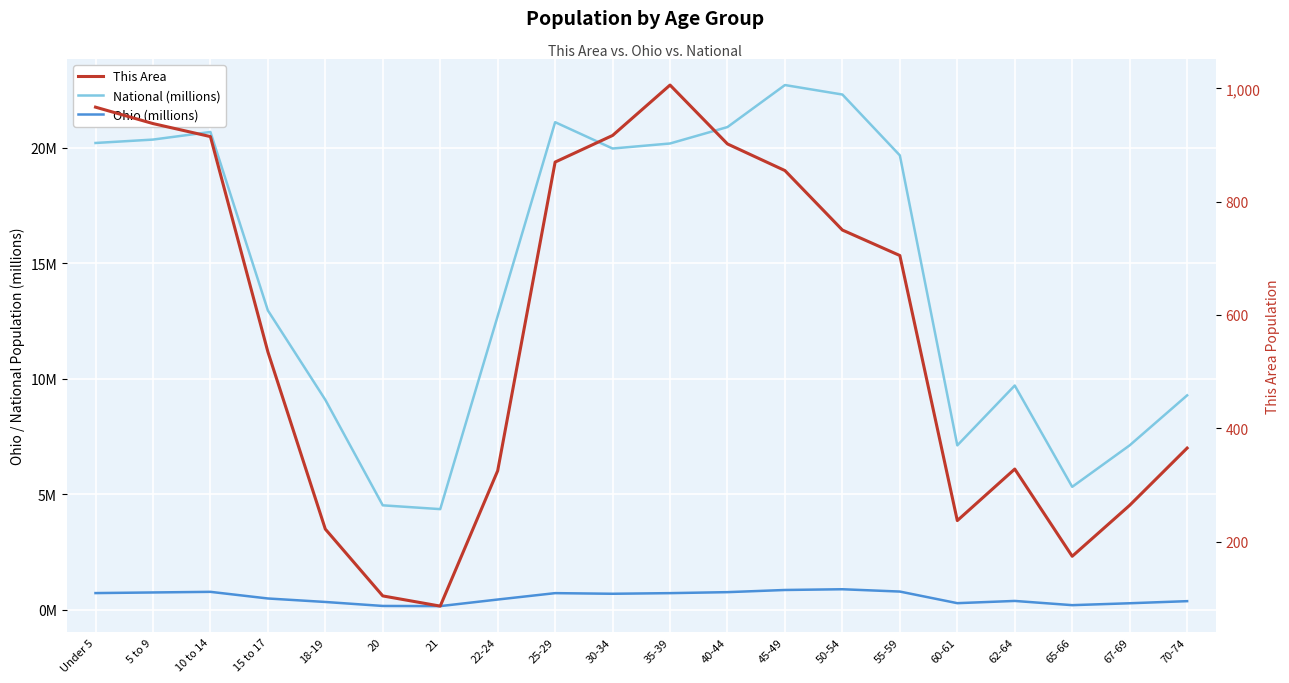

Does the chart display data point markers on the line(s)?

No